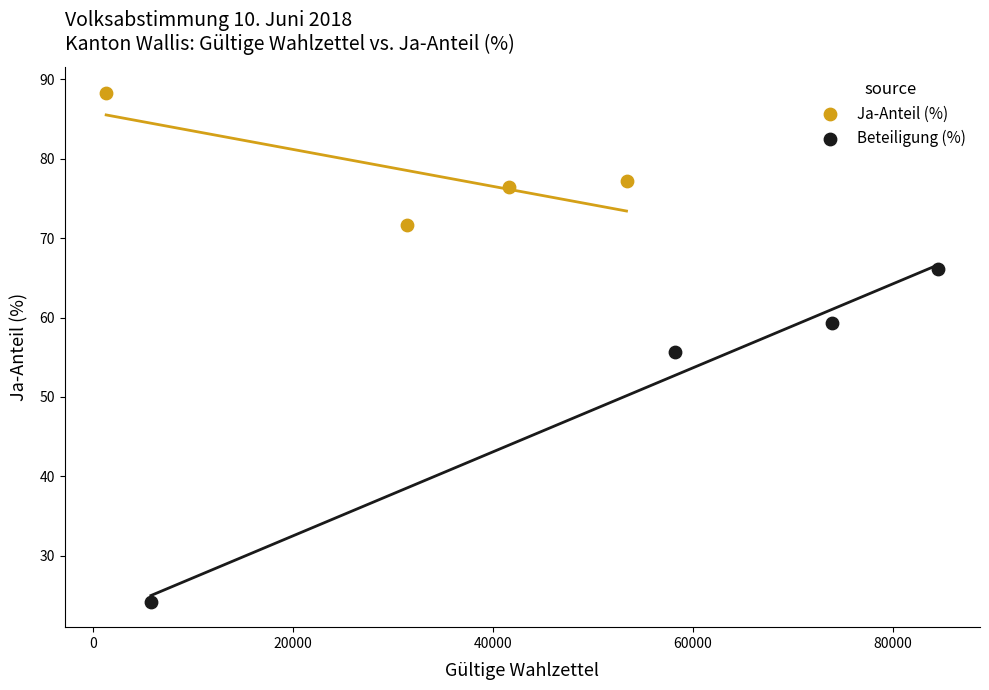

Which series reaches the maximum Y coordinate?

Ja-Anteil (%)